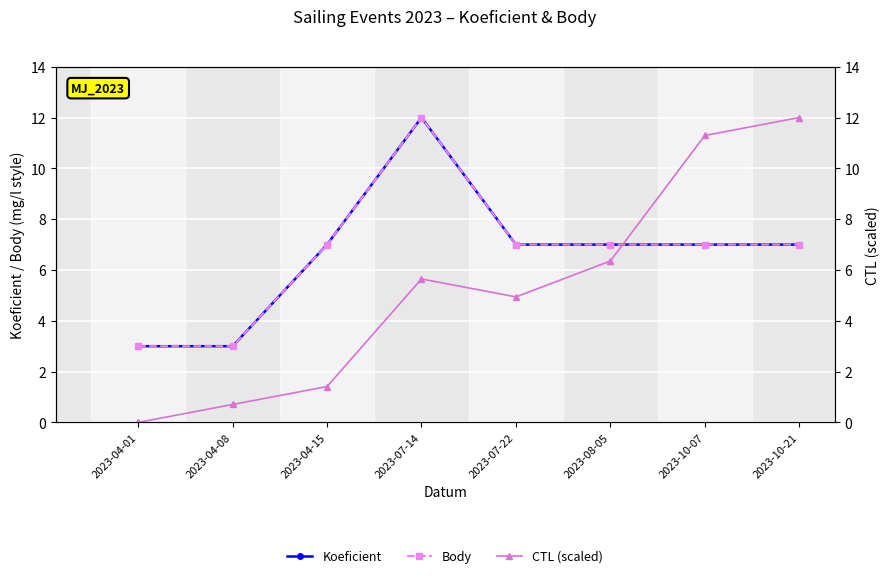

What is the sum of all Body values?

53.0